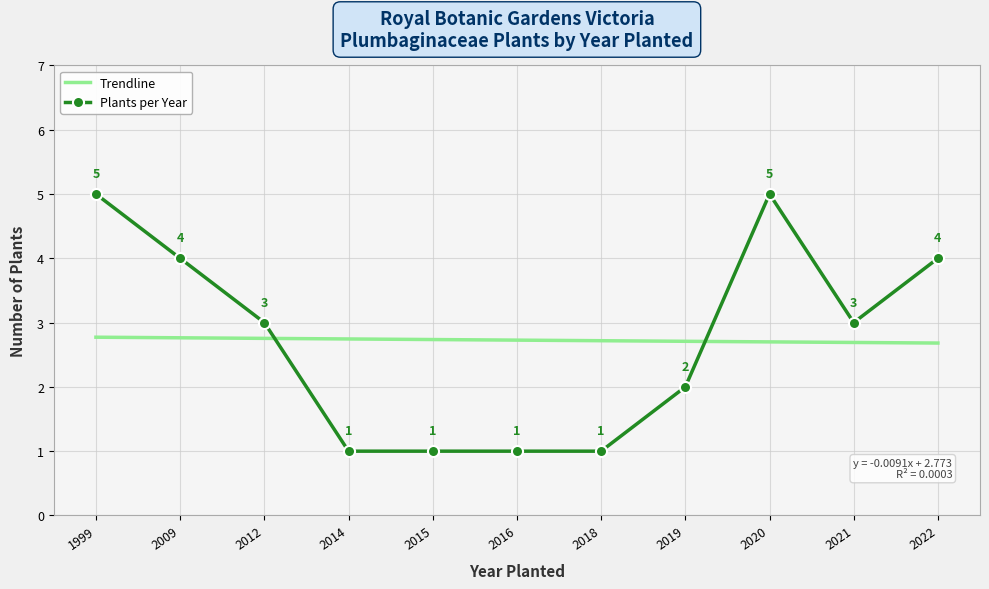

Which series ends up on top after the final intersection of Plants per Year and Trendline?

Plants per Year